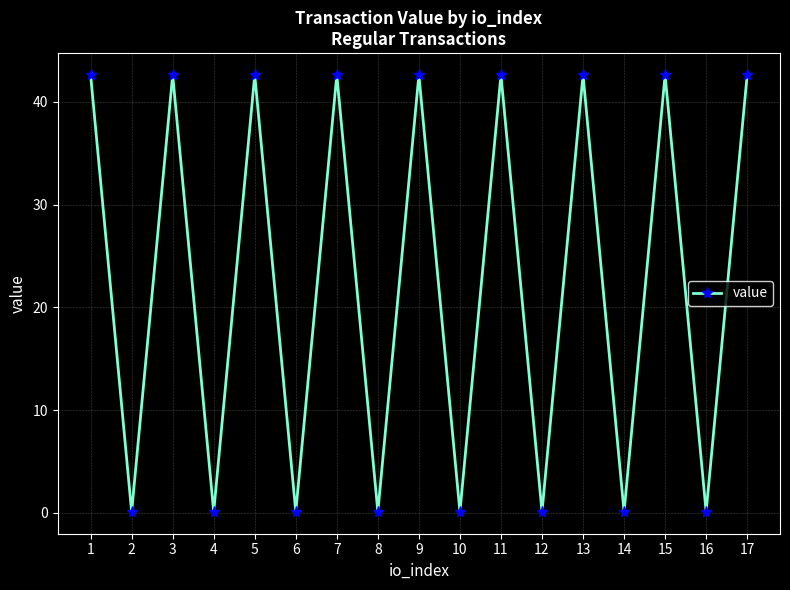

At which category does the data reach its first local peak?

3